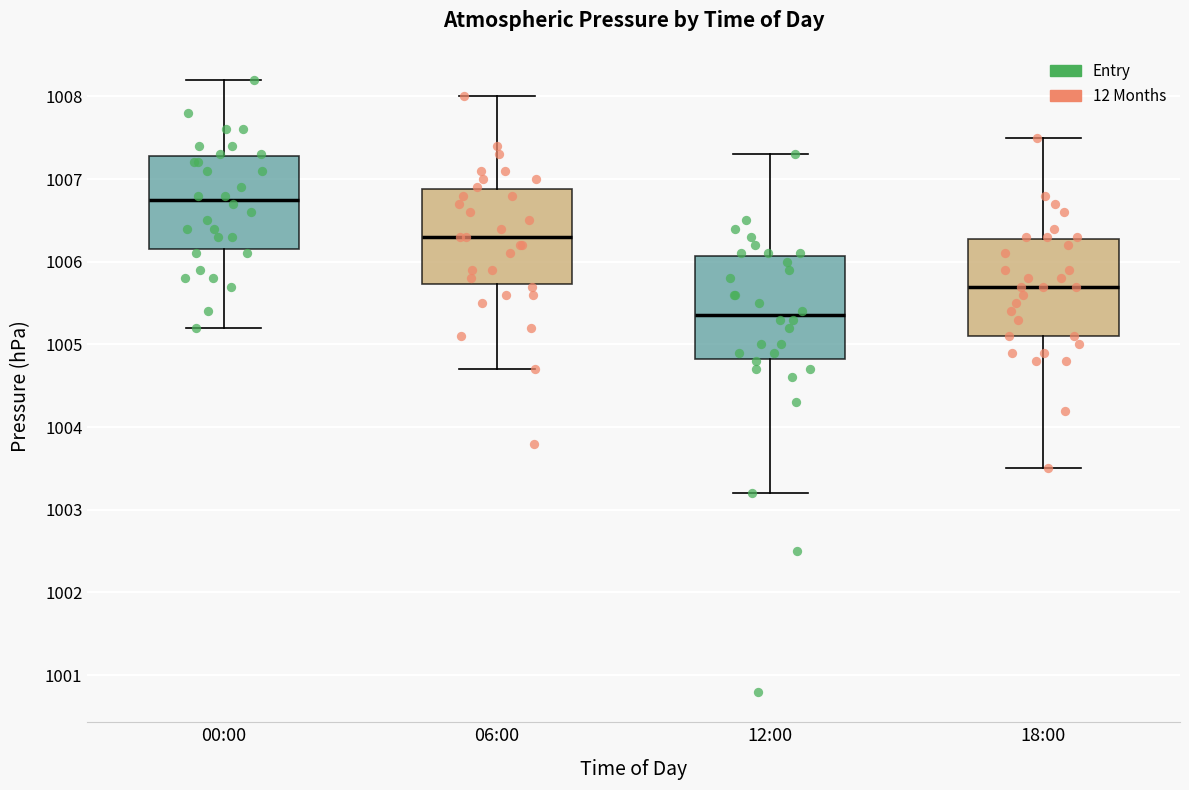

Reading left to right, read every box against the y-axis: the position of its median line, the range the box covers, and the ends of its whiskers. The values are not printed on the chart, so give them approximately, as read against the axis.

00:00: median 1006.8, box 1006.2 to 1007.3, whiskers 1005.2 to 1008.2
06:00: median 1006.3, box 1005.7 to 1006.9, whiskers 1004.7 to 1008.0
12:00: median 1005.4, box 1004.8 to 1006.1, whiskers 1003.2 to 1007.3
18:00: median 1005.7, box 1005.1 to 1006.3, whiskers 1003.5 to 1007.5